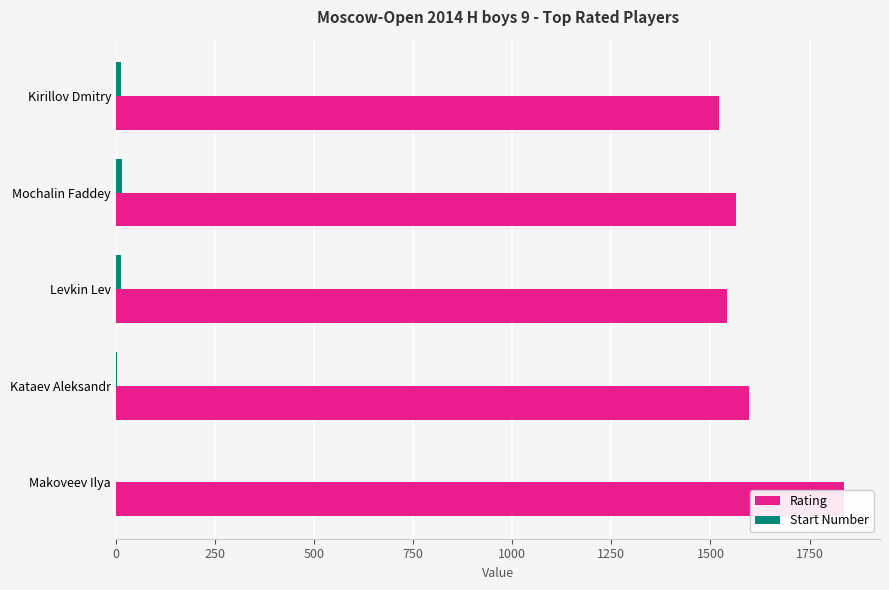

What is the difference between the highest and lowest values at Kataev Aleksandr?

1594